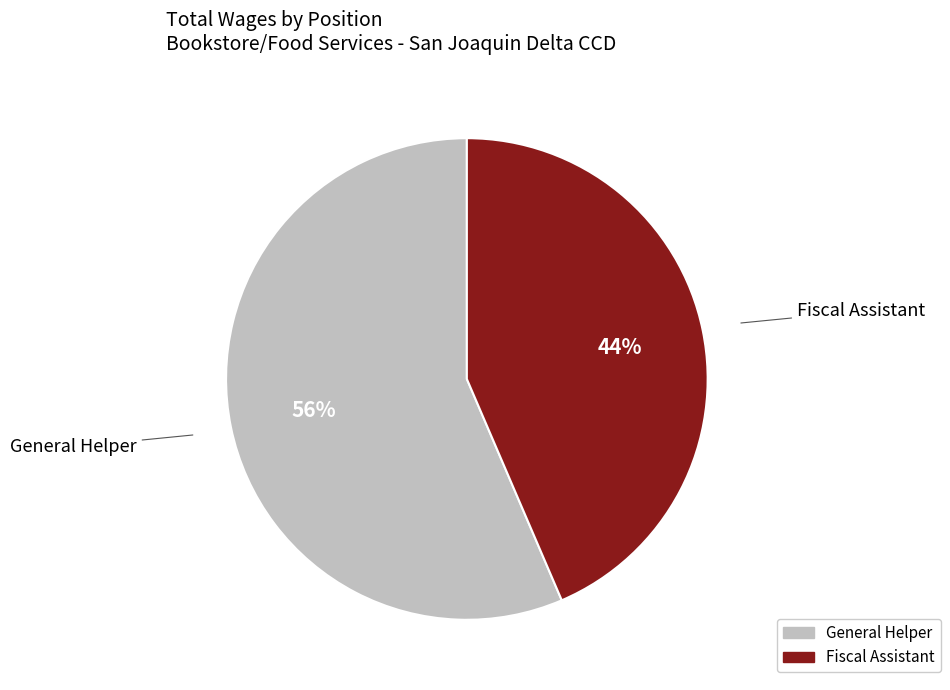

To the nearest percent, what is the combined percentage of Fiscal Assistant and General Helper?

100%